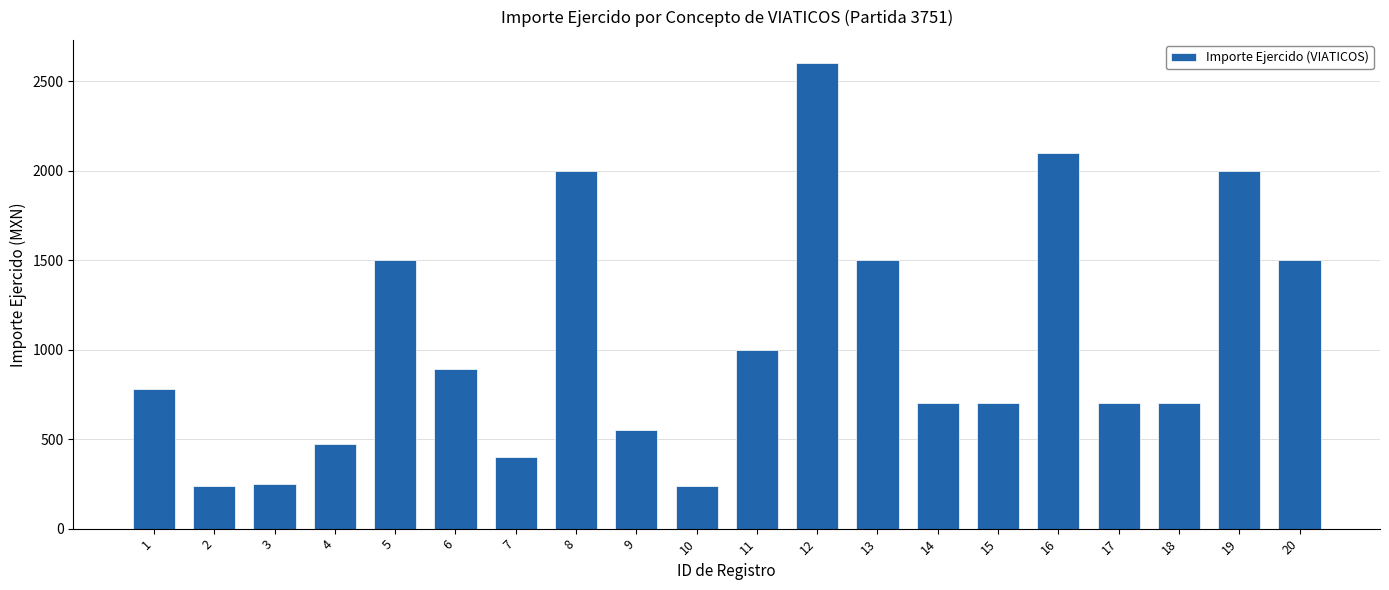

Between 5 and 15, which is larger?

5